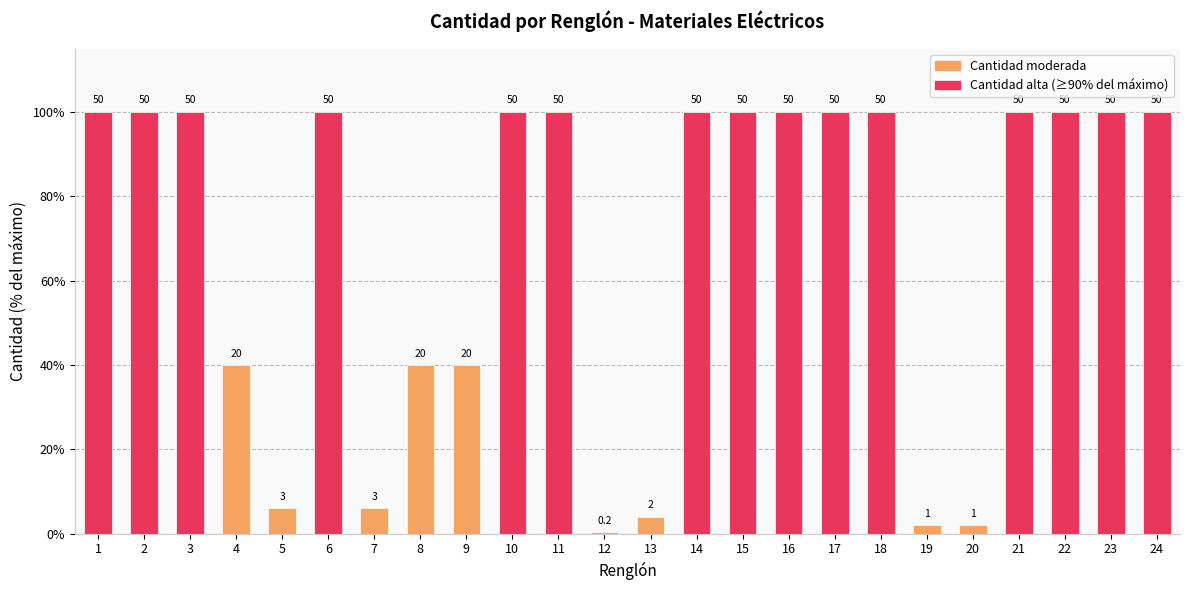

Count the values in the range 40 to 100.

18